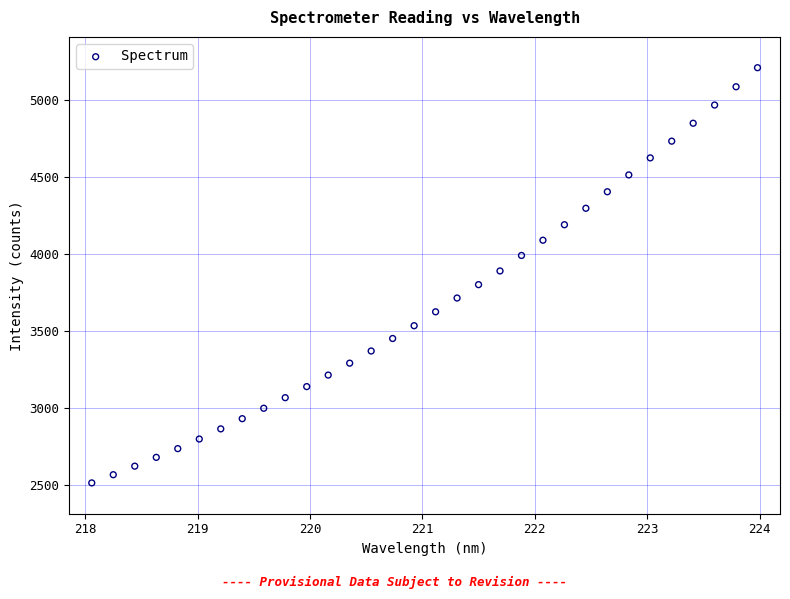

What is the range of Y values (max minus min)?

2695.1